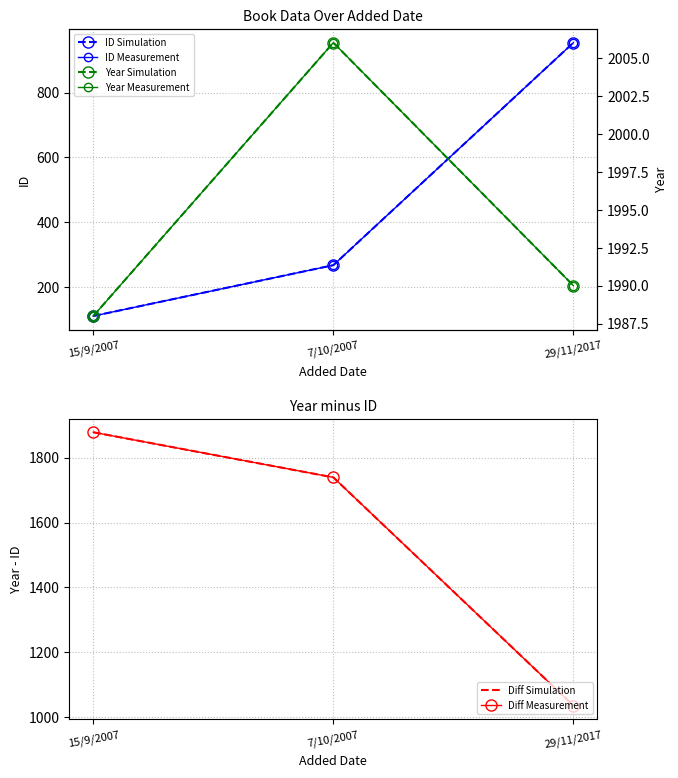

Where does the ID Simulation series first go above 267?

29/11/2017